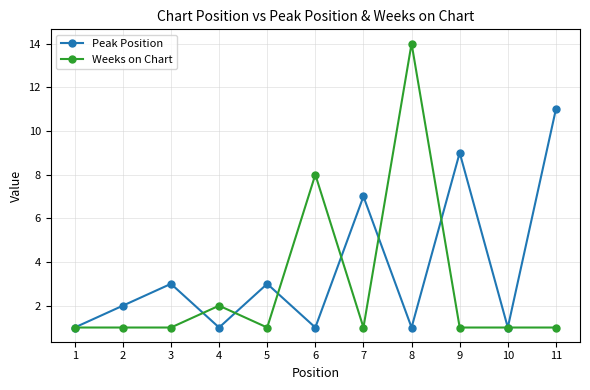

Between 4 and 9, which series saw the biggest shift?

Peak Position